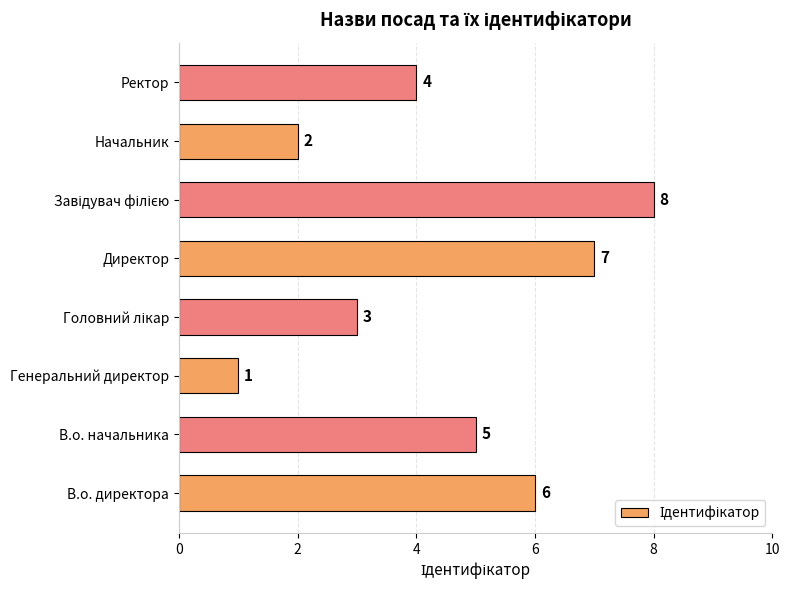

What is the maximum value shown in the chart?

8